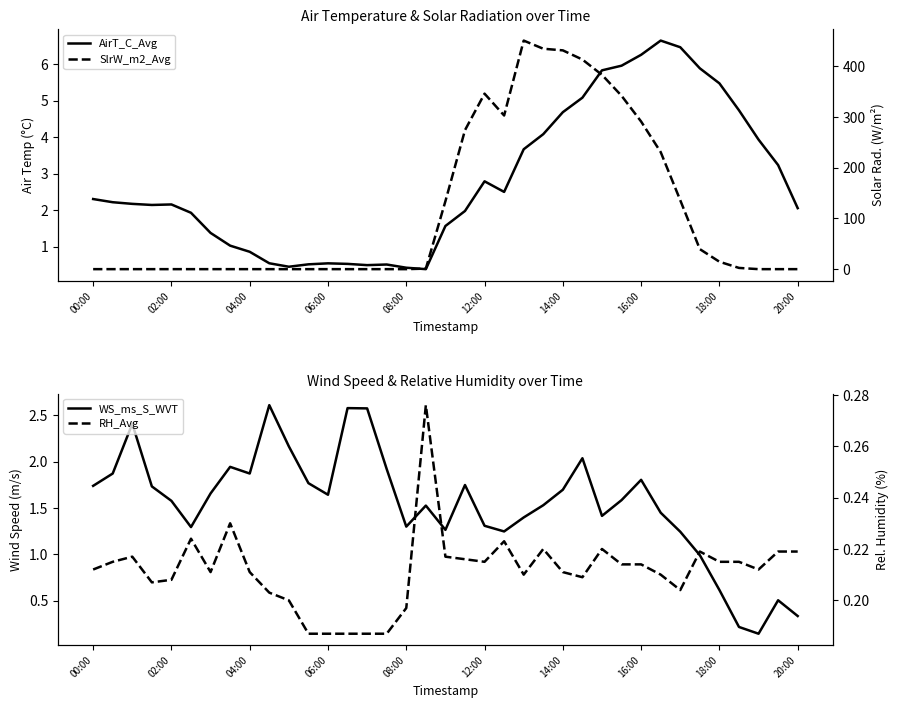

True or false: AirT_C_Avg and SlrW_m2_Avg intersect in this chart.

True